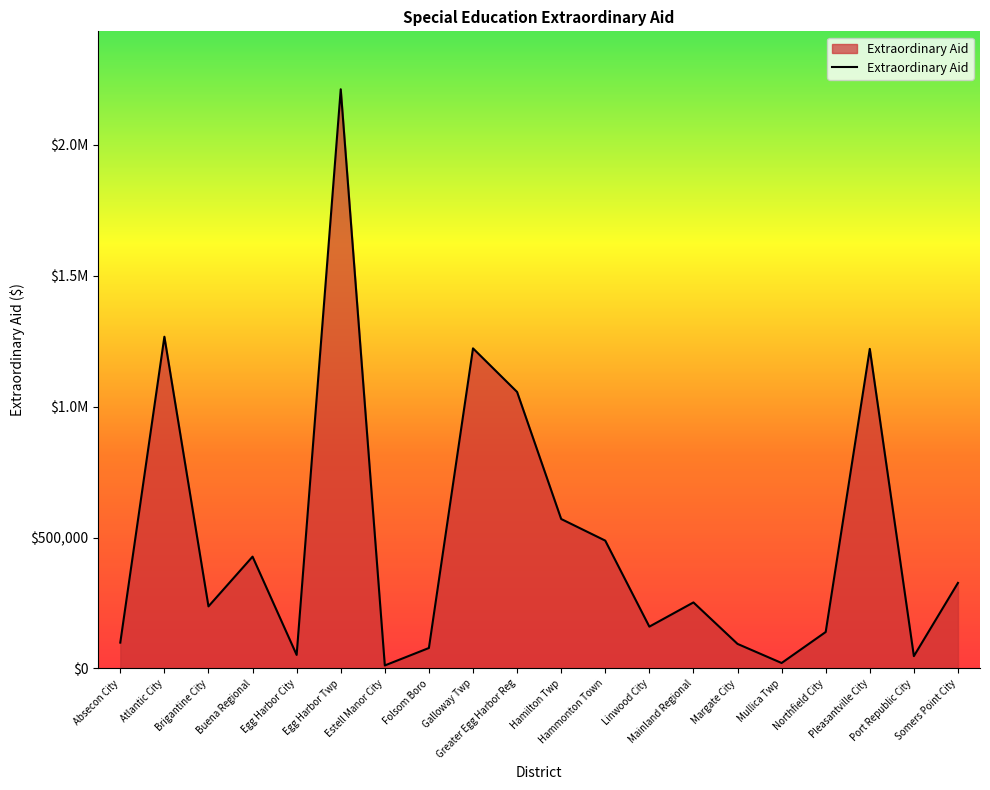

True or false: there are more than 1 points higher than both neighbors.

True